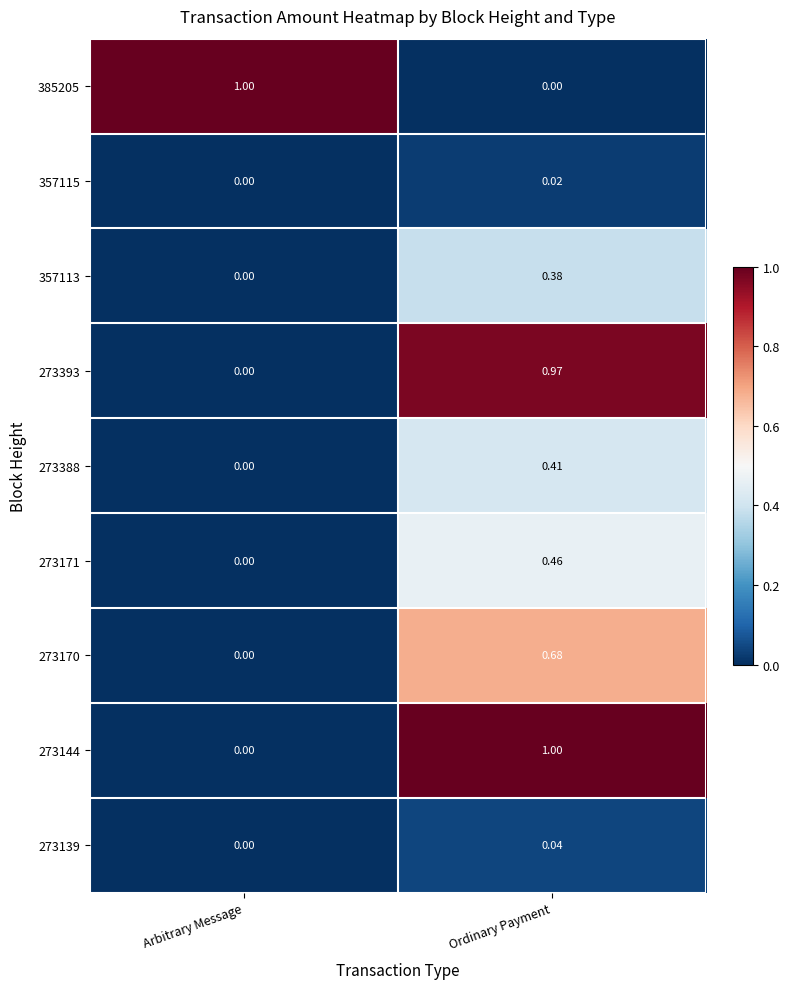

Rank the categories by 273170 value from highest to lowest.

Ordinary Payment, Arbitrary Message